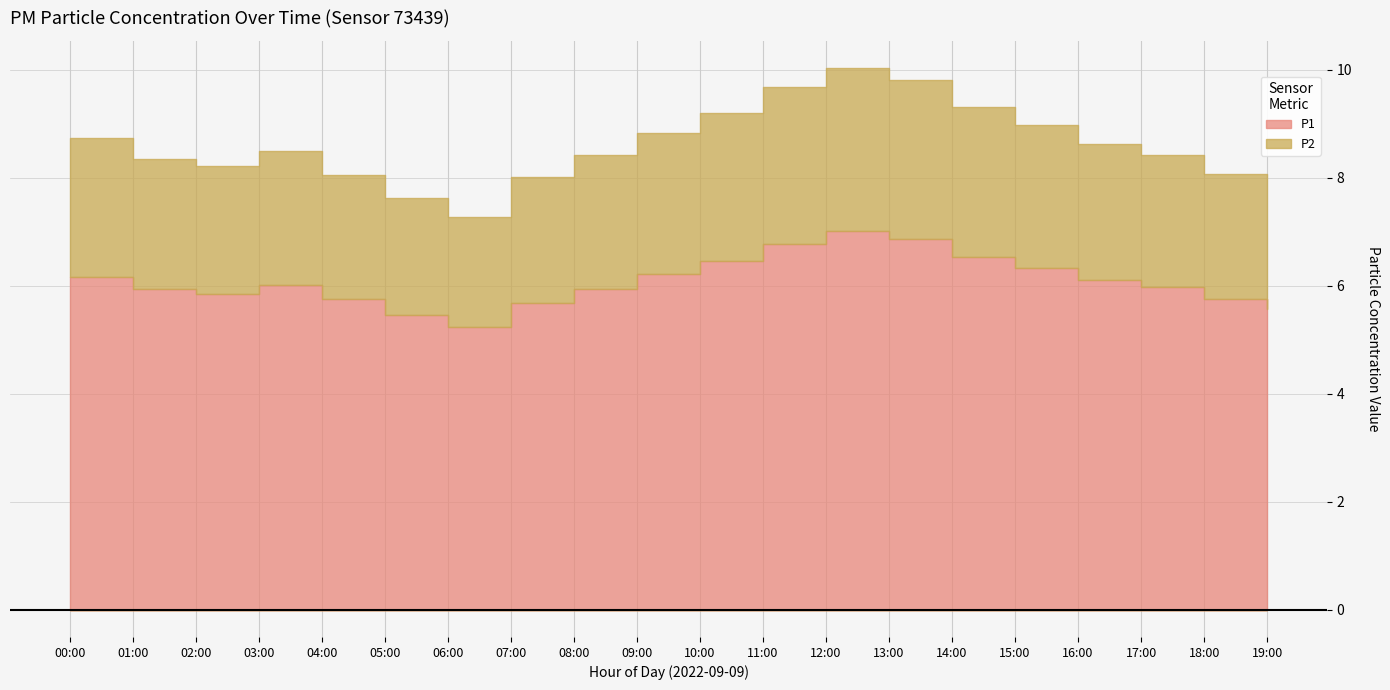

What is the difference between the P2 values at 12:00 and 09:00?

0.4